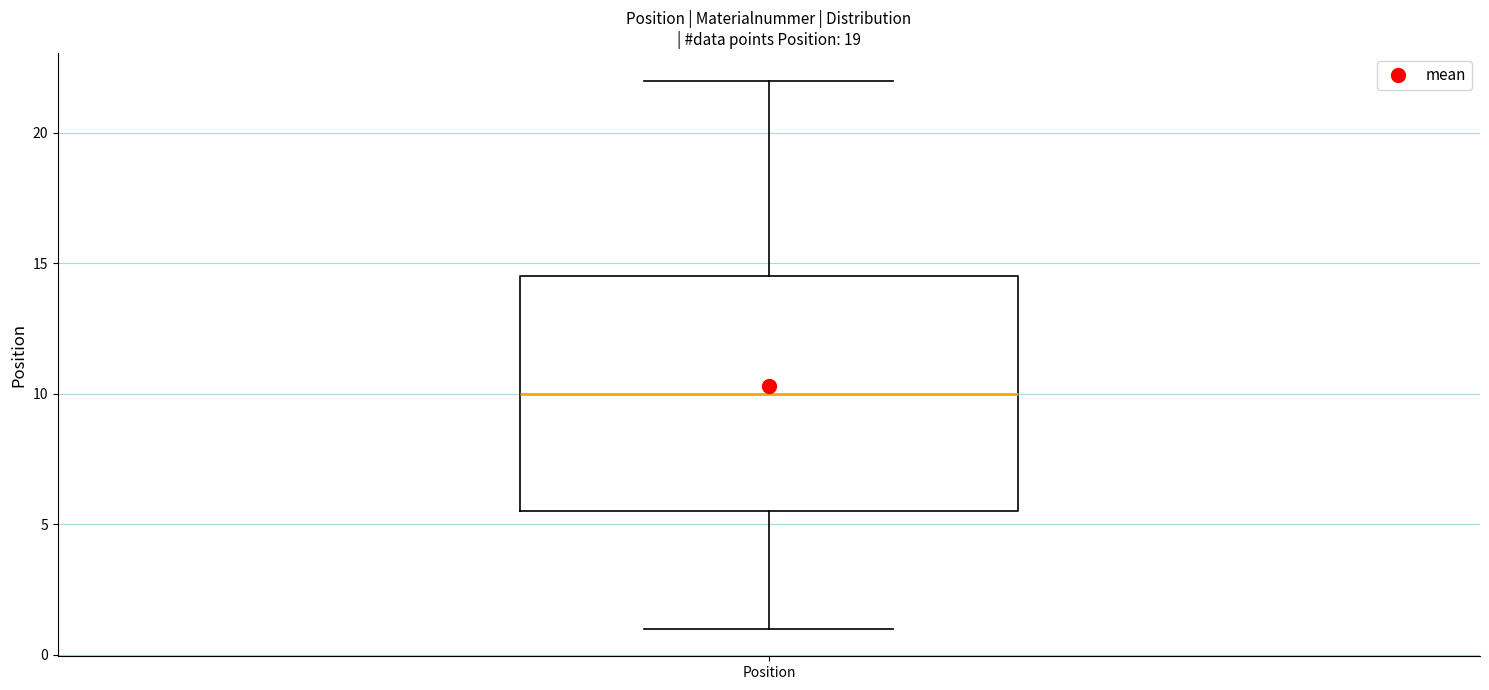

Read this box plot against the y-axis: the position of the median line, the range covered by the box, and the ends of both whiskers. The values are not printed on the chart, so give them approximately, as read against the axis.

median 10.0, box 5.5 to 14.5, whiskers 1.0 to 22.0